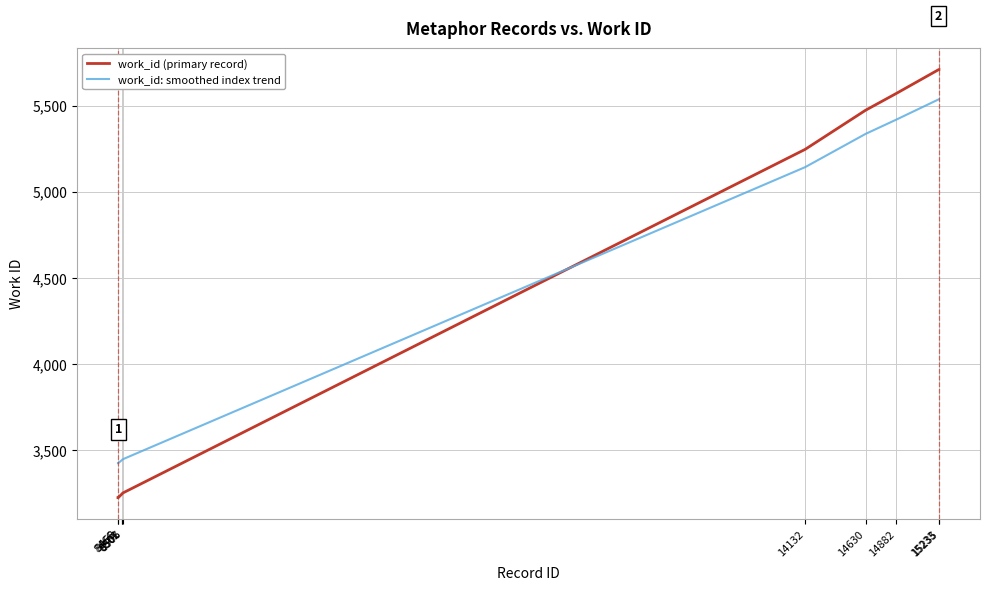

Between 8506 and 14630, which series saw the biggest shift?

work_id (primary record)